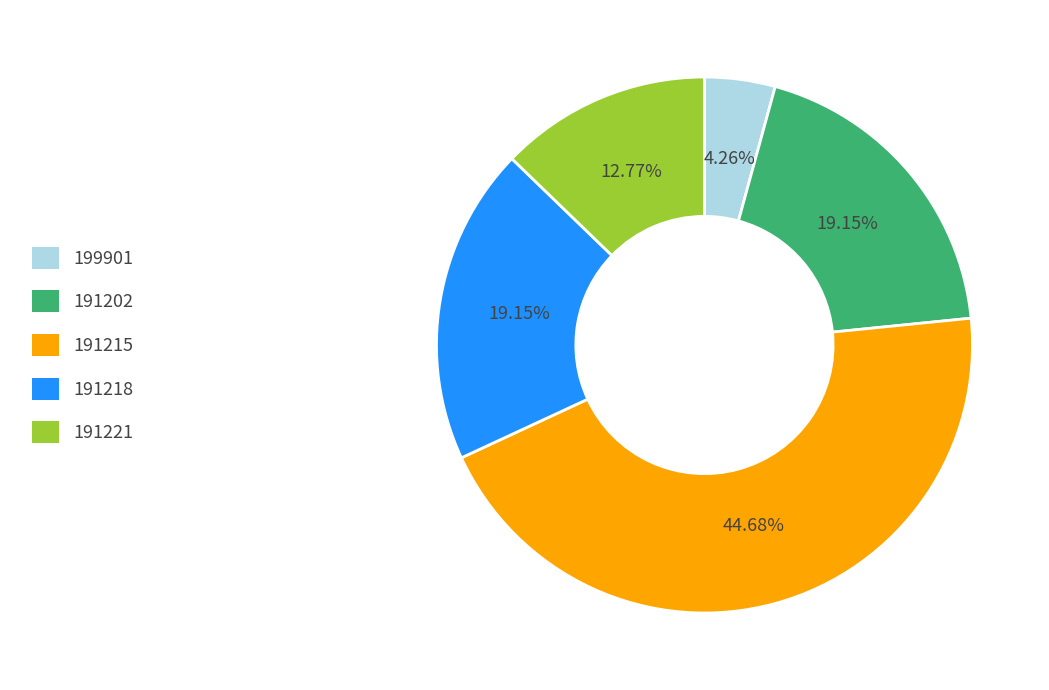

Does 199901 represent more than half of the total?

No